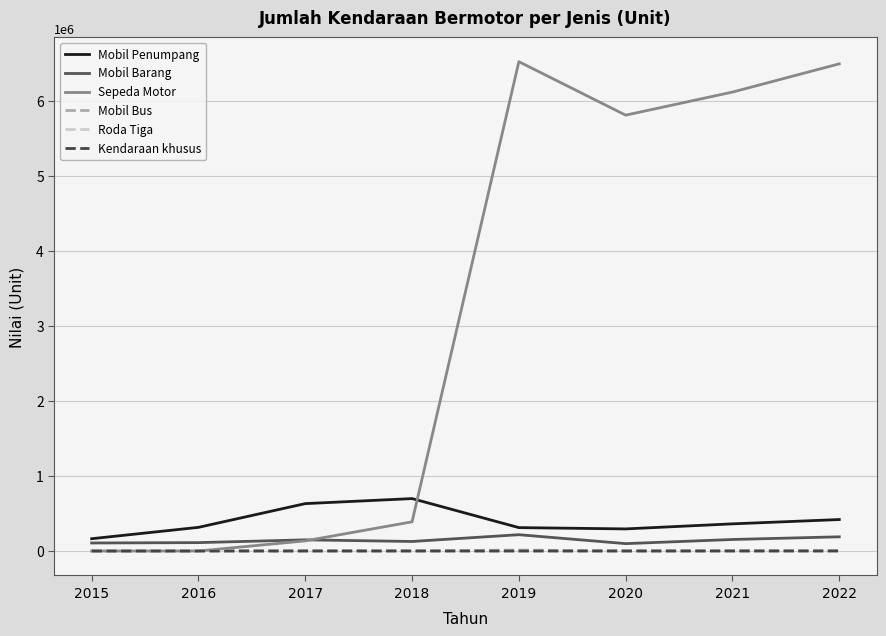

True or false: Mobil Barang and Kendaraan khusus intersect in this chart.

False